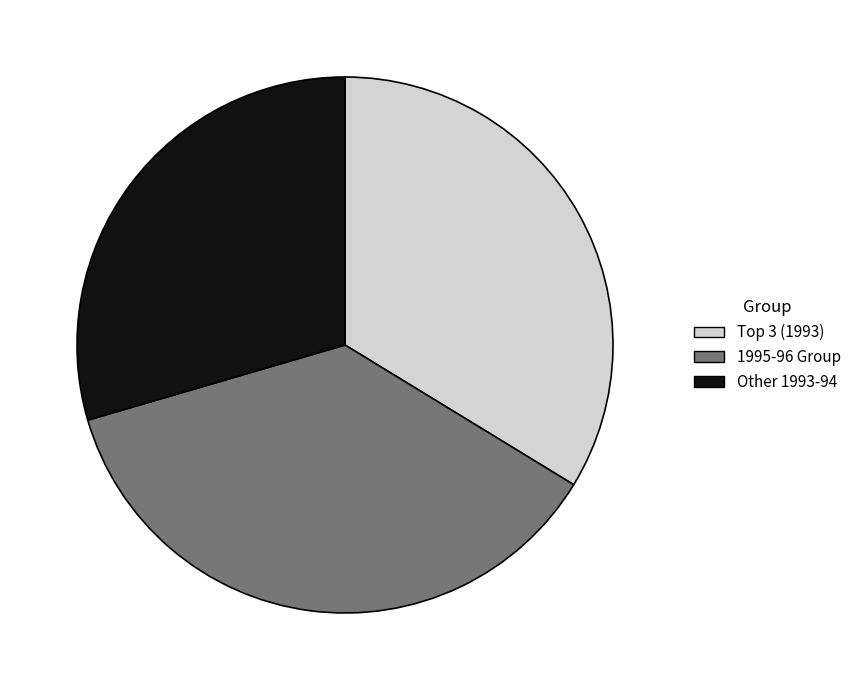

Between 1995-96 Group and Other 1993-94, which is larger?

1995-96 Group